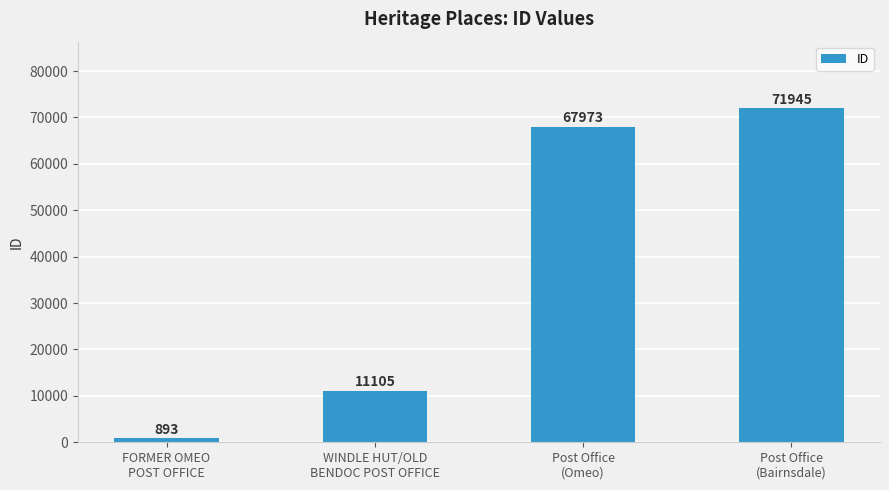

What position from the right is FORMER OMEO
POST OFFICE?

4